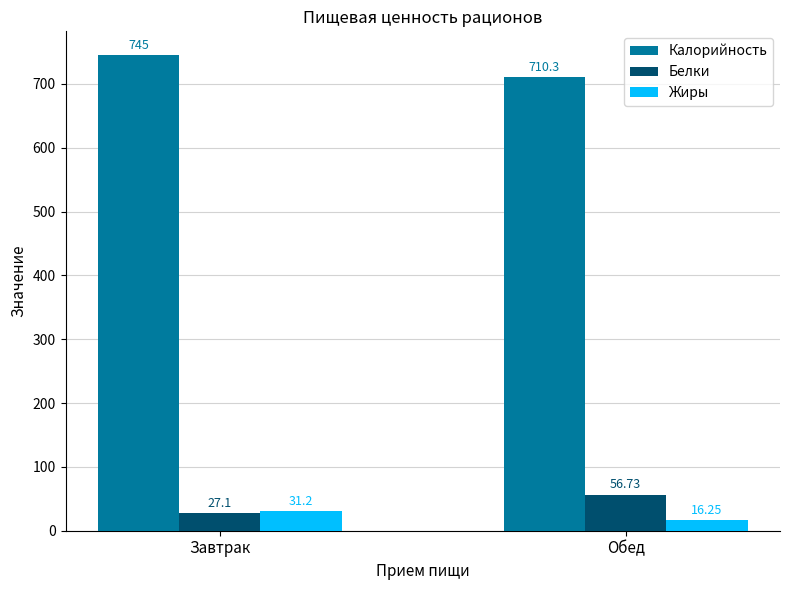

How many bars are there in each group?

3